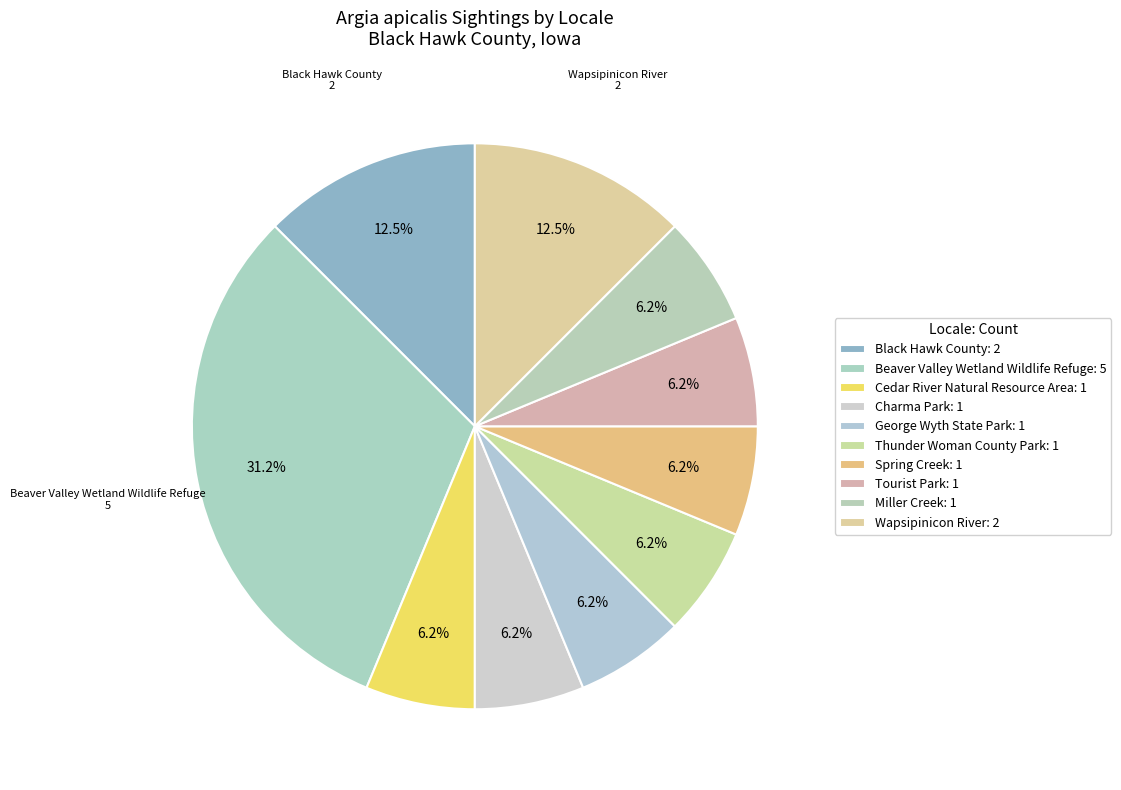

What percentage do Thunder Woman County Park and Black Hawk County together represent?

18.8%